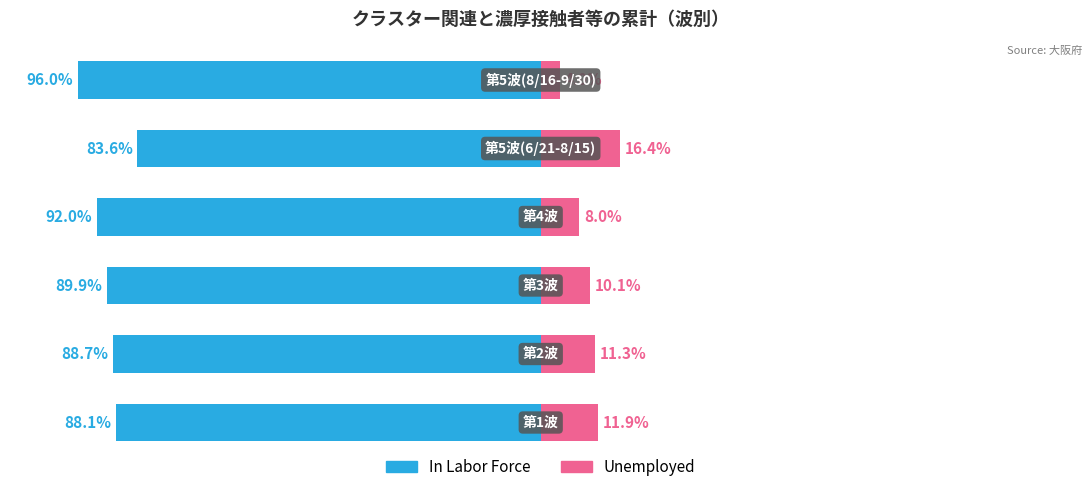

True or false: Unemployed has a value of 1.3 at 5.

False